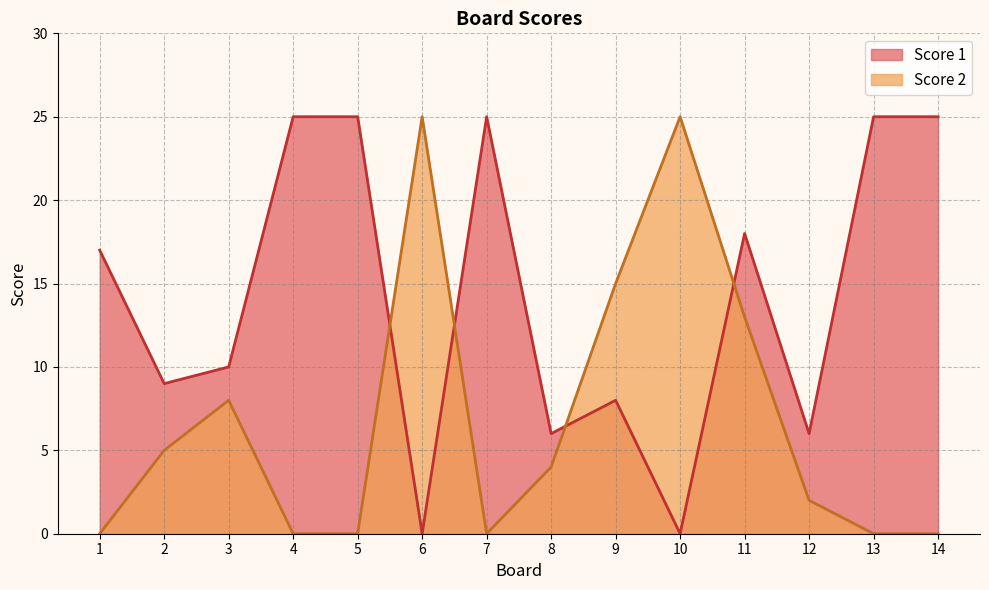

True or false: Score 2 has a value of 18 at 11.

False